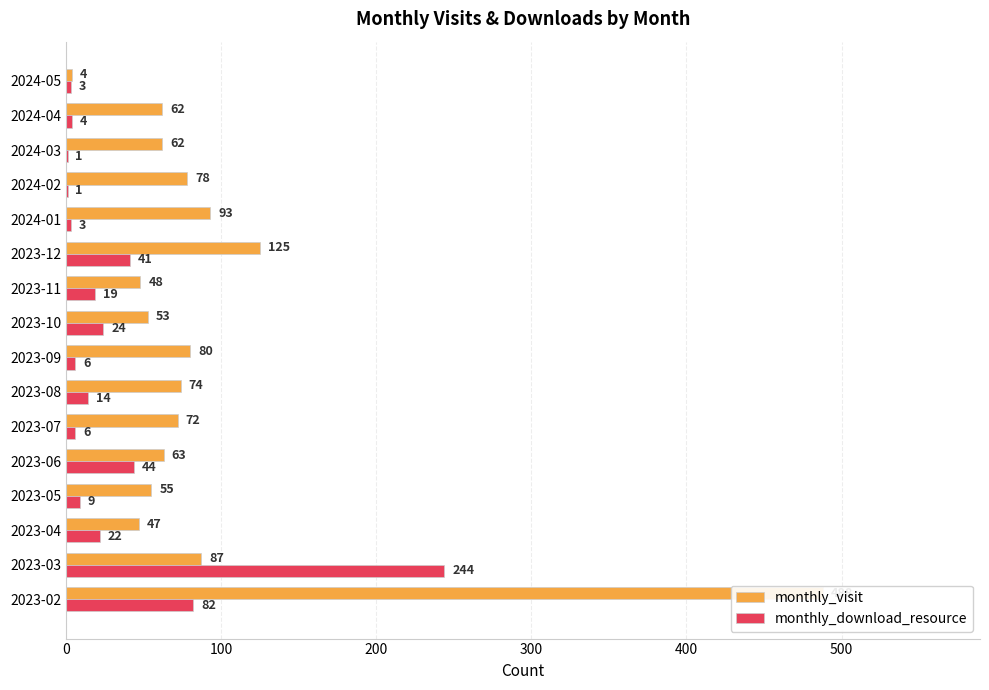

Reading left to right, transcribe all the data shown in this chart.

monthly_visit: 488	87	47	55	63	72	74	80	53	48	125	93	78	62	62	4
monthly_download_resource: 82	244	22	9	44	6	14	6	24	19	41	3	1	1	4	3